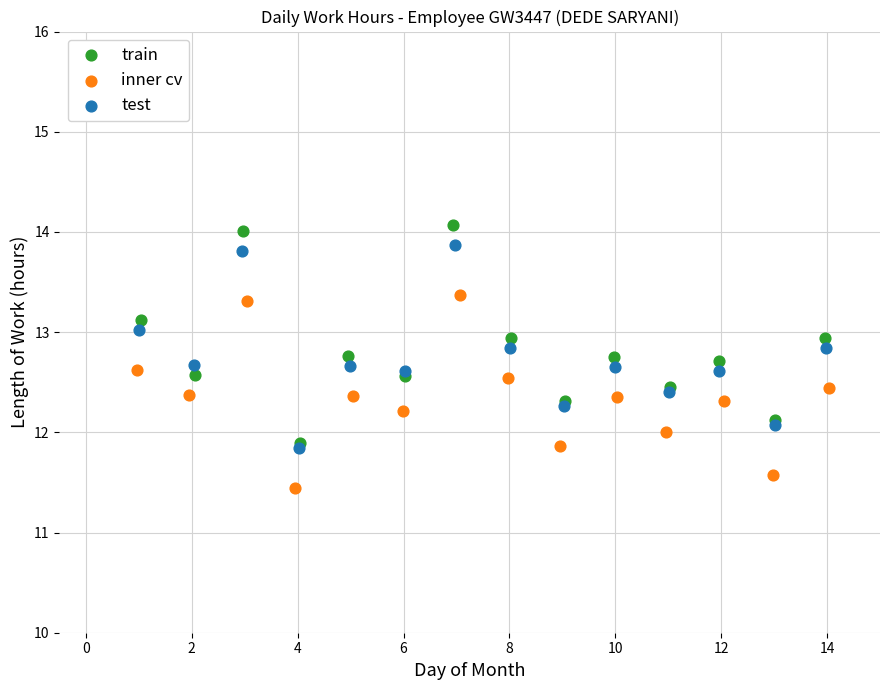

Which series has the widest spread of Y values?

train